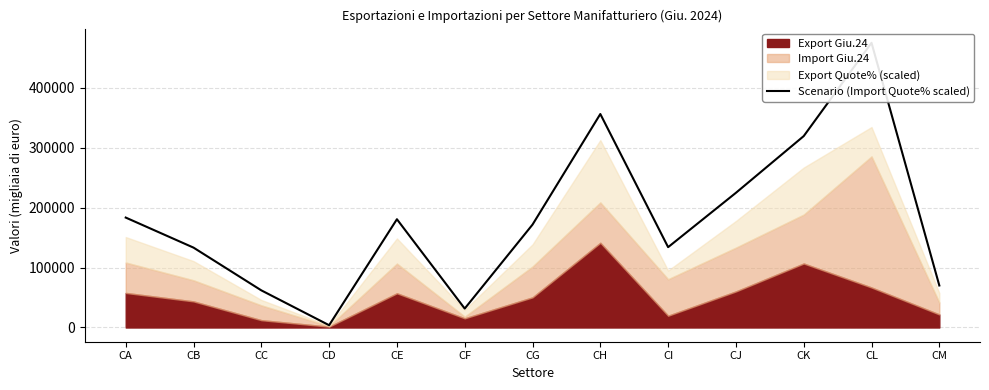

Which label corresponds to the smallest value in the chart?

CD